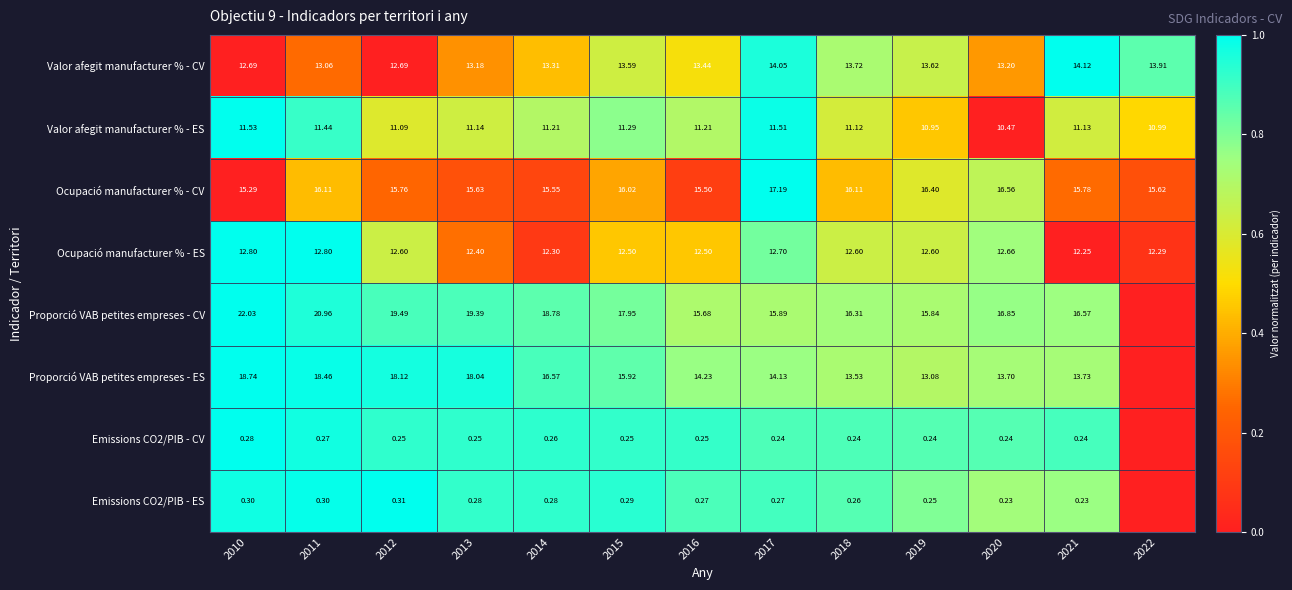

Which series changed the most between 2015 and 2019?

Proporció VAB petites empreses - ES